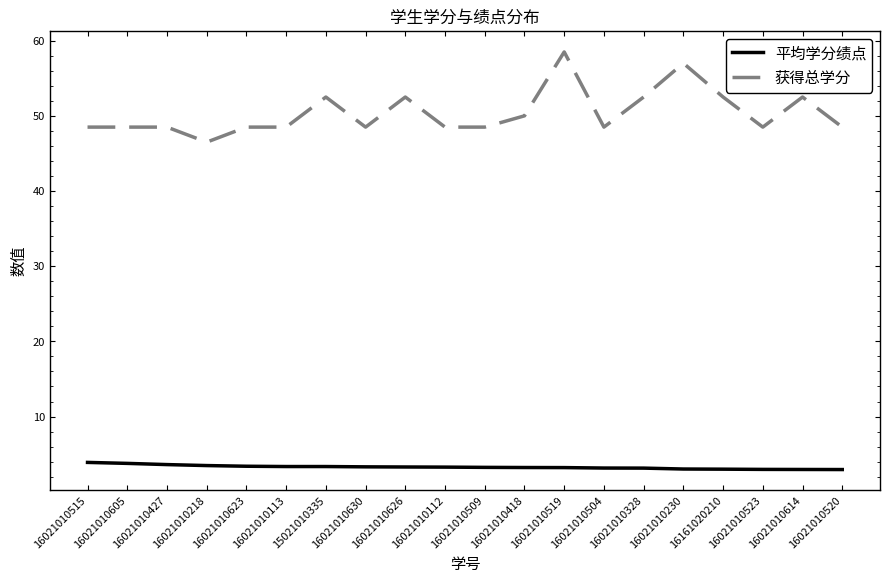

What is the total value across all series at 16021010520?

51.5